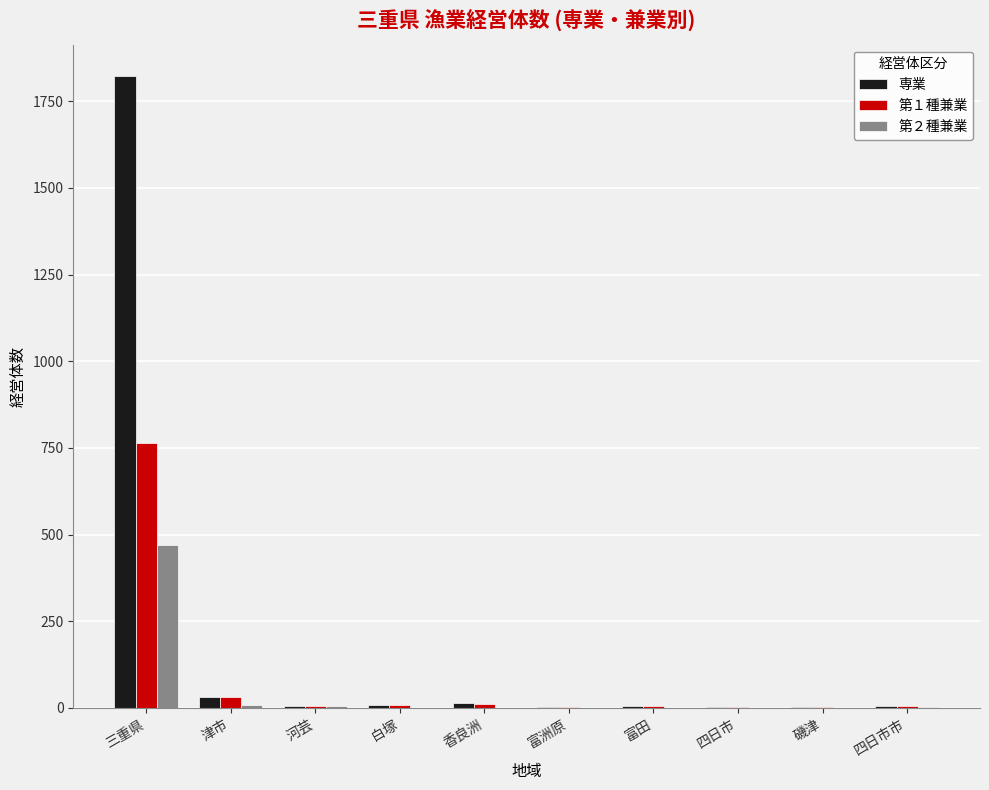

Are the bars grouped side by side (vs. stacked)?

Yes